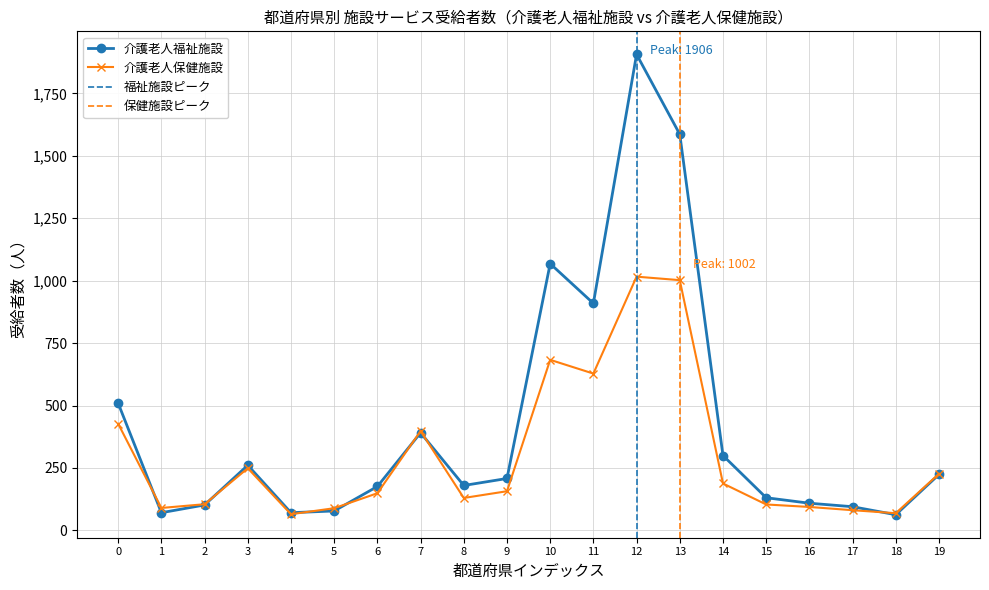

What is the average value of the 介護老人福祉施設 series?

422